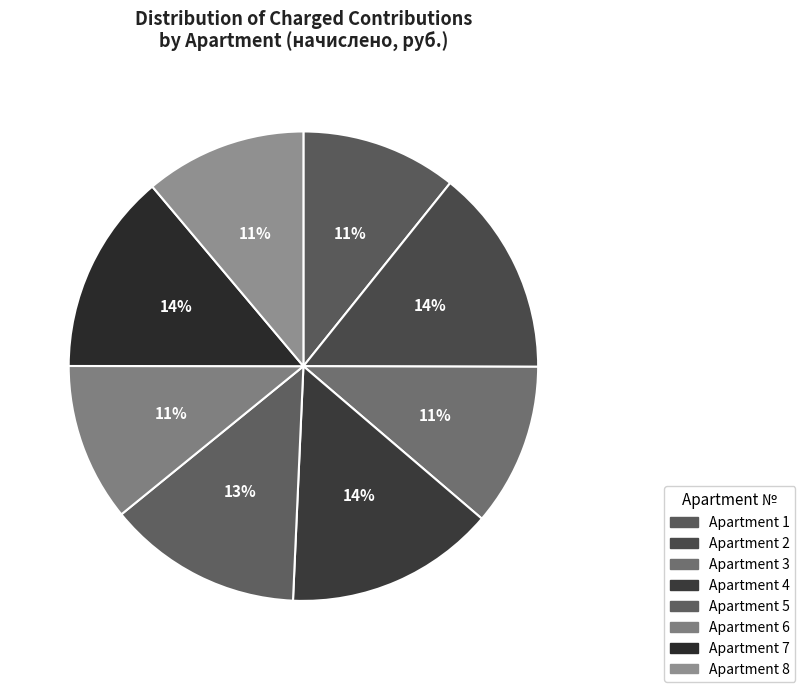

How many slices are in this pie chart?

8